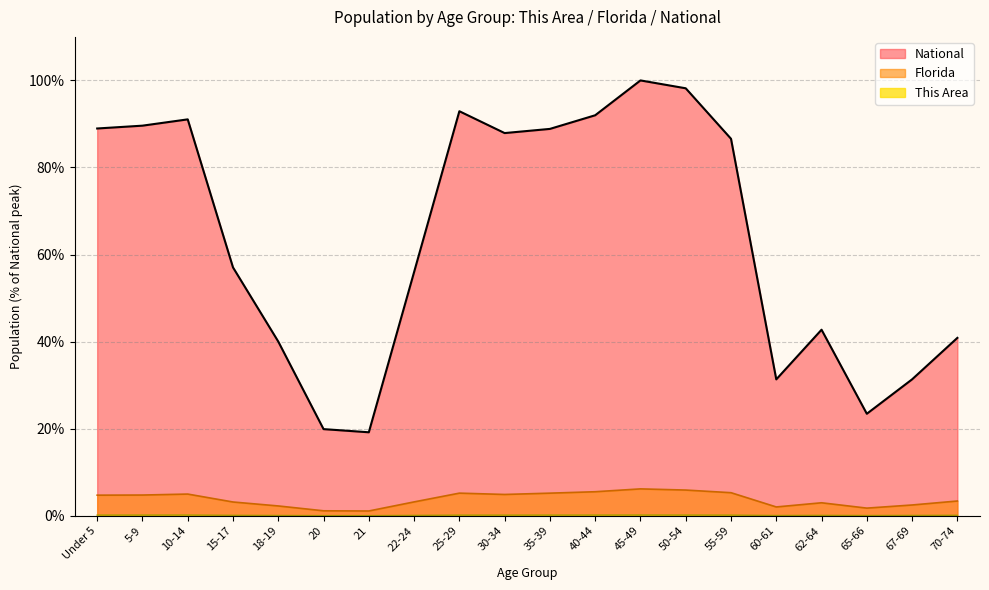

What is the difference between the maximum and minimum values in the Florida series?

5.1